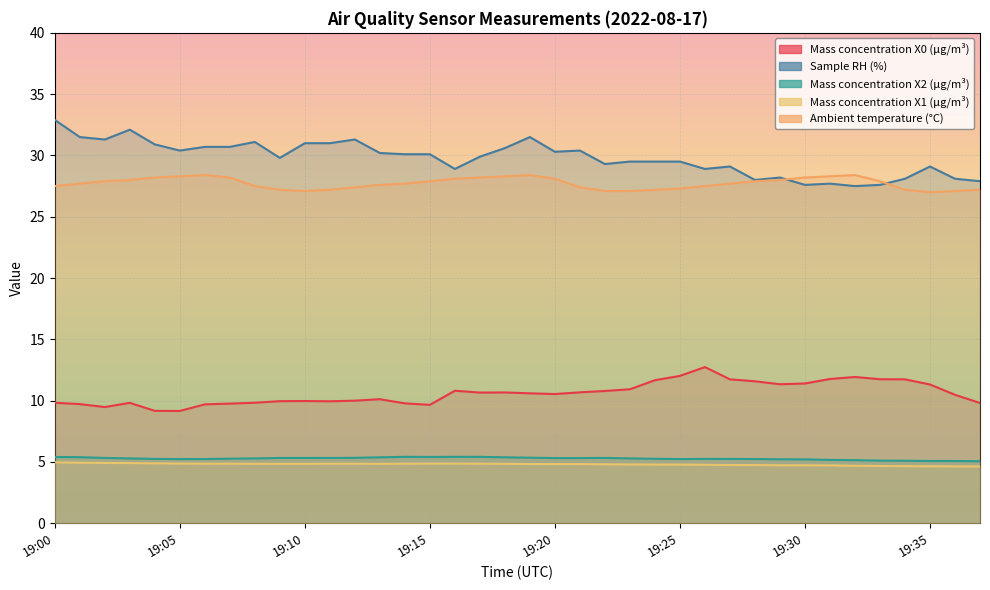

What is the difference between the second highest and minimum values in the Mass concentration X0 (μg/m³) series?

2.9